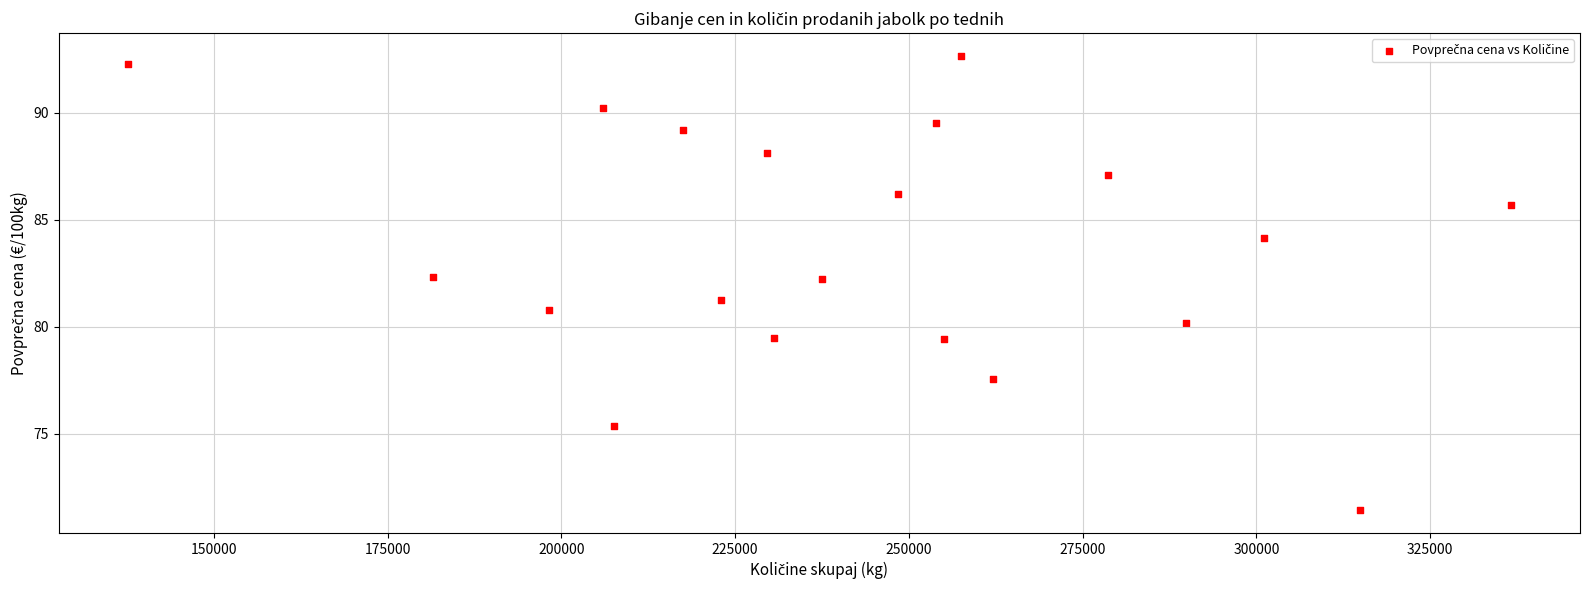

What is the range of Y values (max minus min)?

21.2